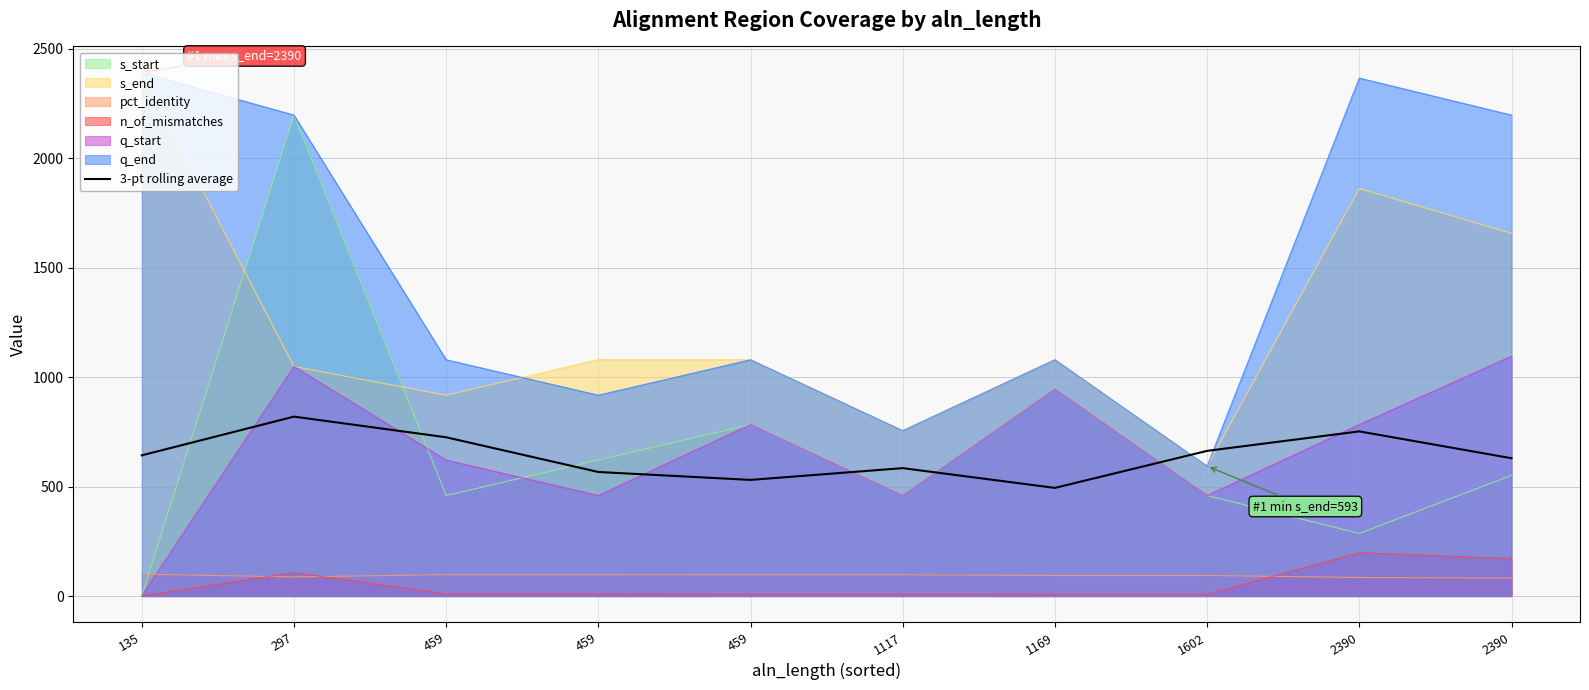

What is the change in value from 459 to 459?

-158.5